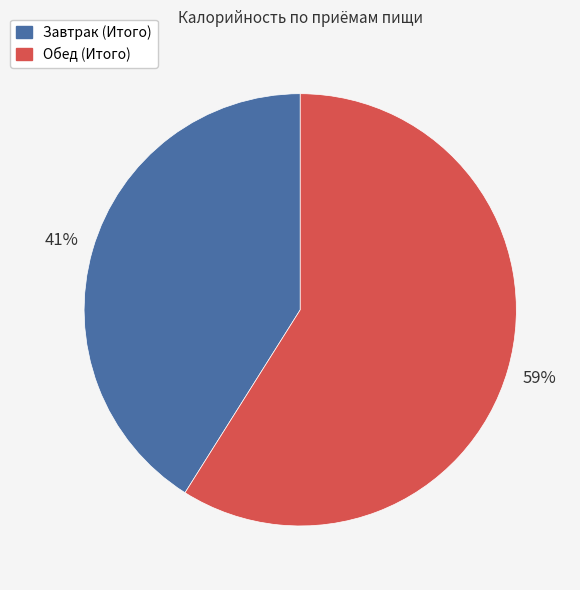

Which slice represents more than half of the pie?

Обед (Итого)